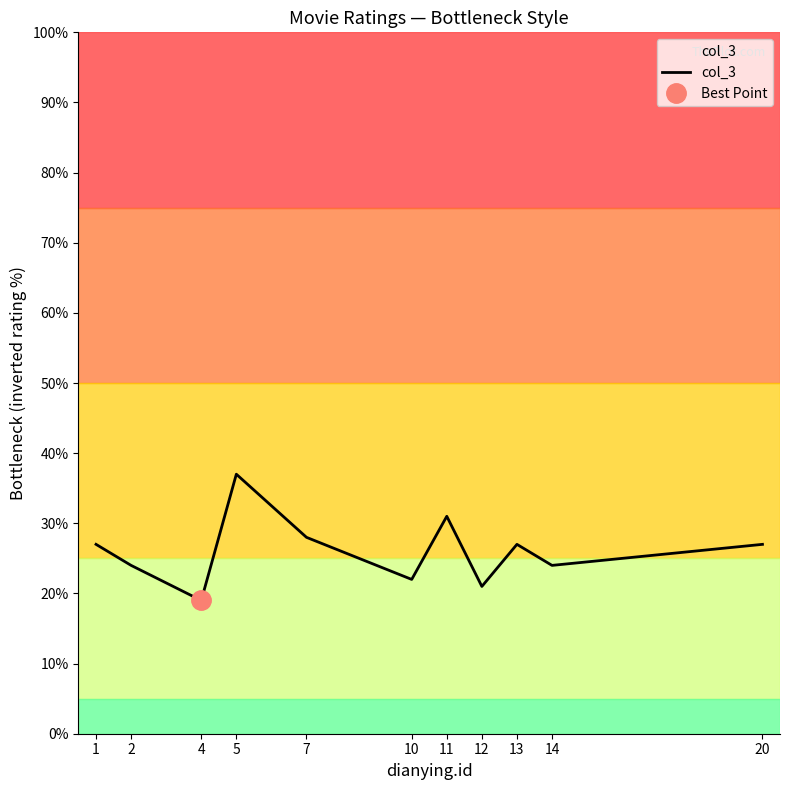

Rank the categories by value from highest to lowest.

5, 11, 7, 1, 13, 20, 2, 14, 10, 12, 4